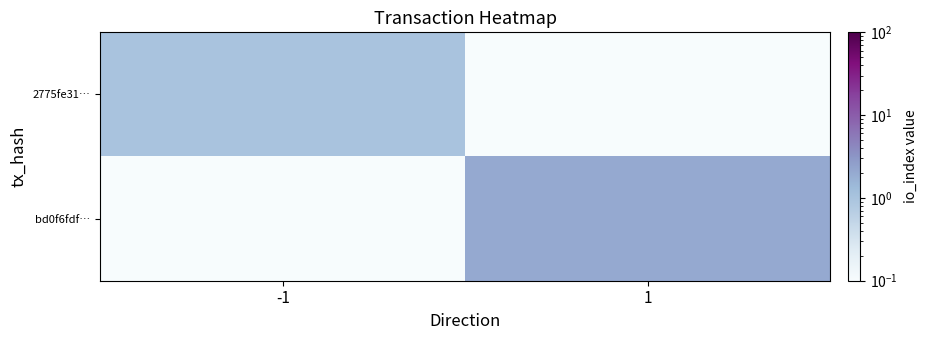

What is the minimum value shown in the chart?

0.1